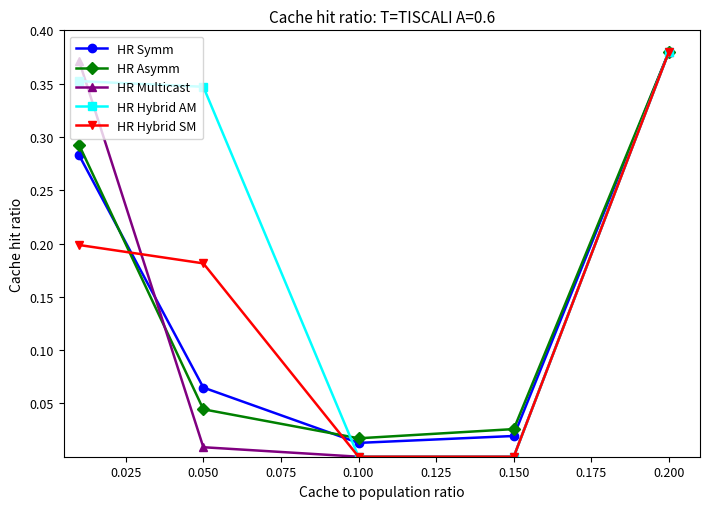

Which series has the largest total across all categories?

HR Hybrid AM